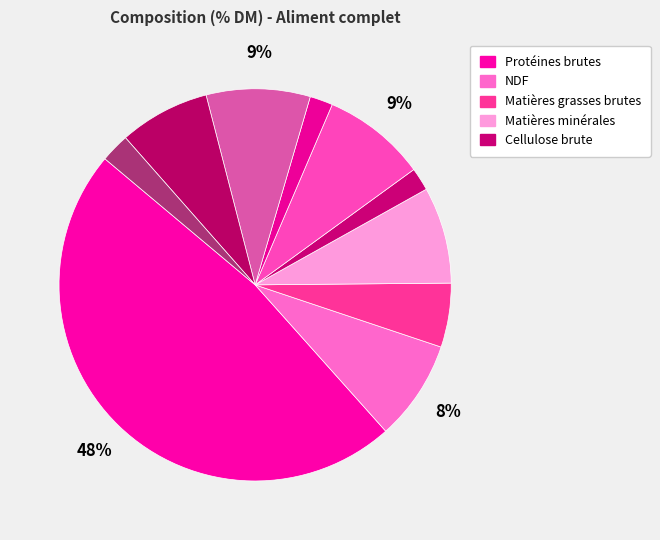

Count the number of slices in the pie.

10